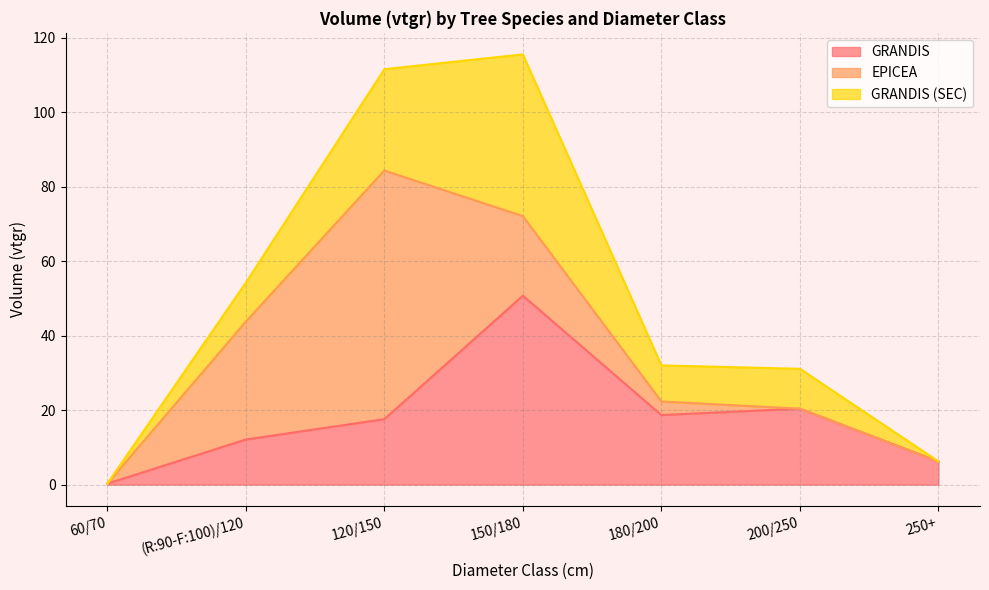

What is the difference between the GRANDIS (SEC) values at 60/70 and 120/150?

27.2